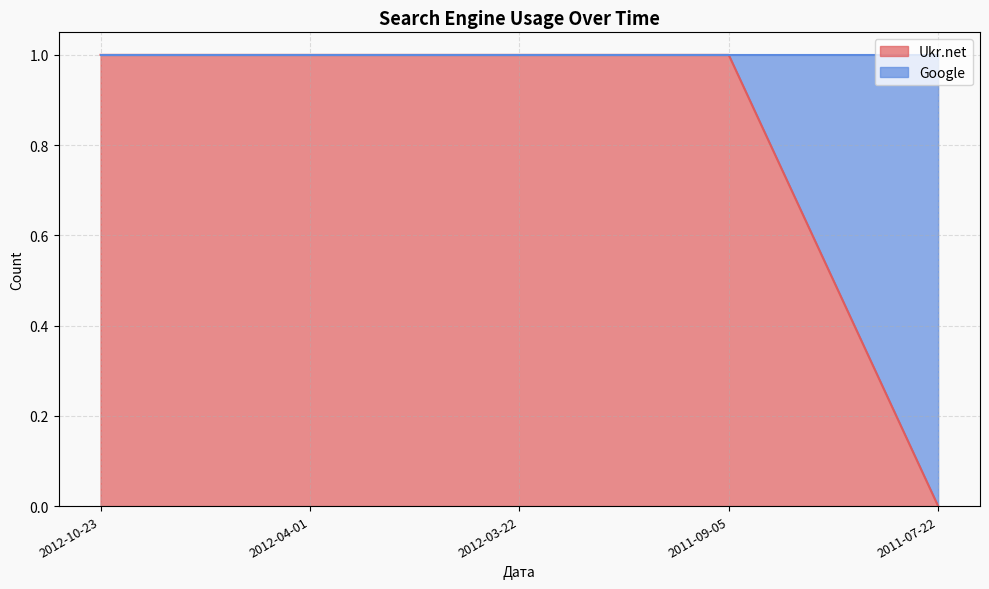

What is the maximum value shown in the chart?

1